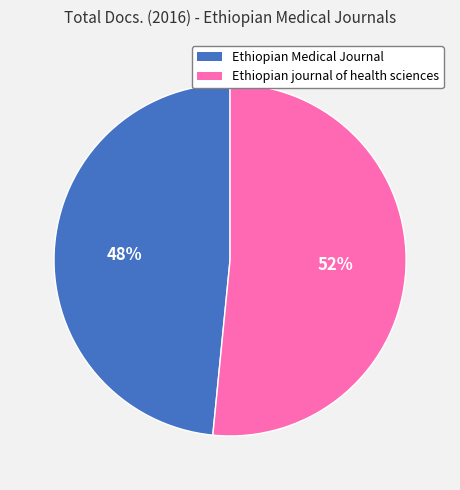

Does Ethiopian journal of health sciences represent more than half of the total?

Yes